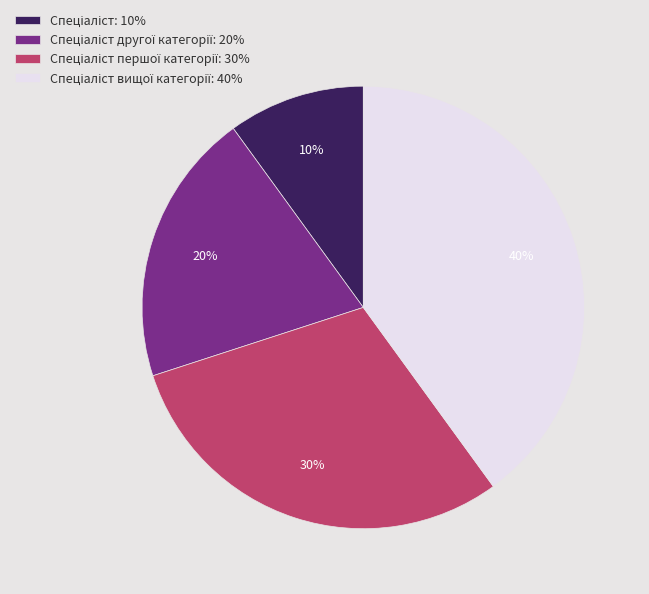

Is there a majority slice in this chart?

No